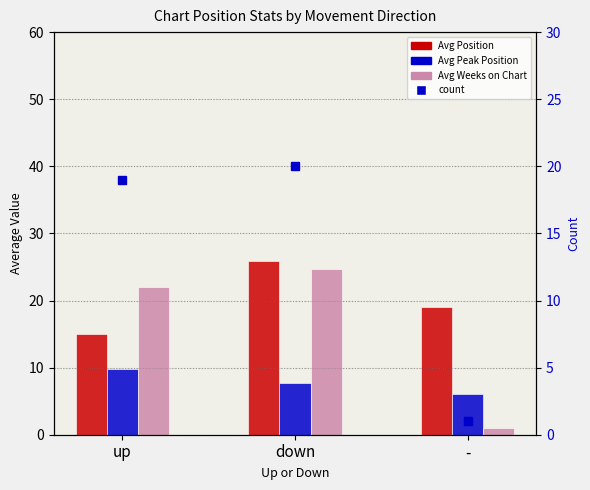

The value of count at - is 1.0. True or false?

True